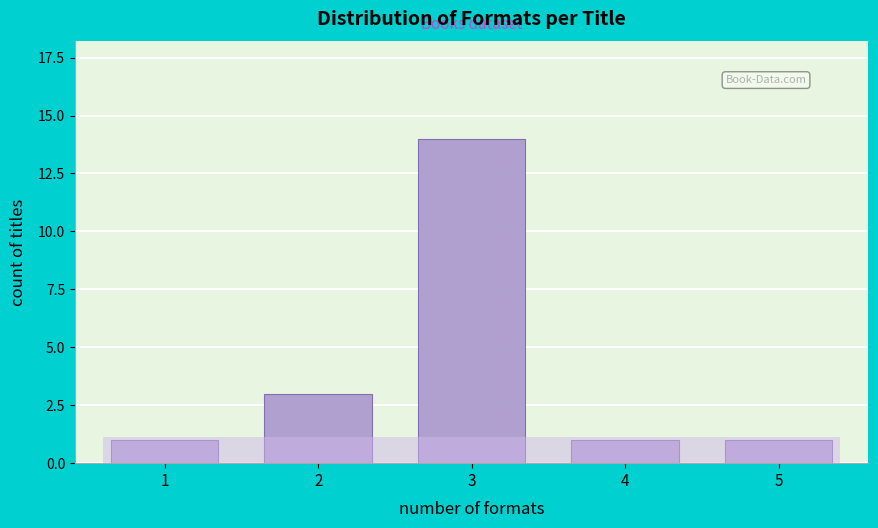

Reading left to right, list all the values displayed in this chart.

1	3	14	1	1